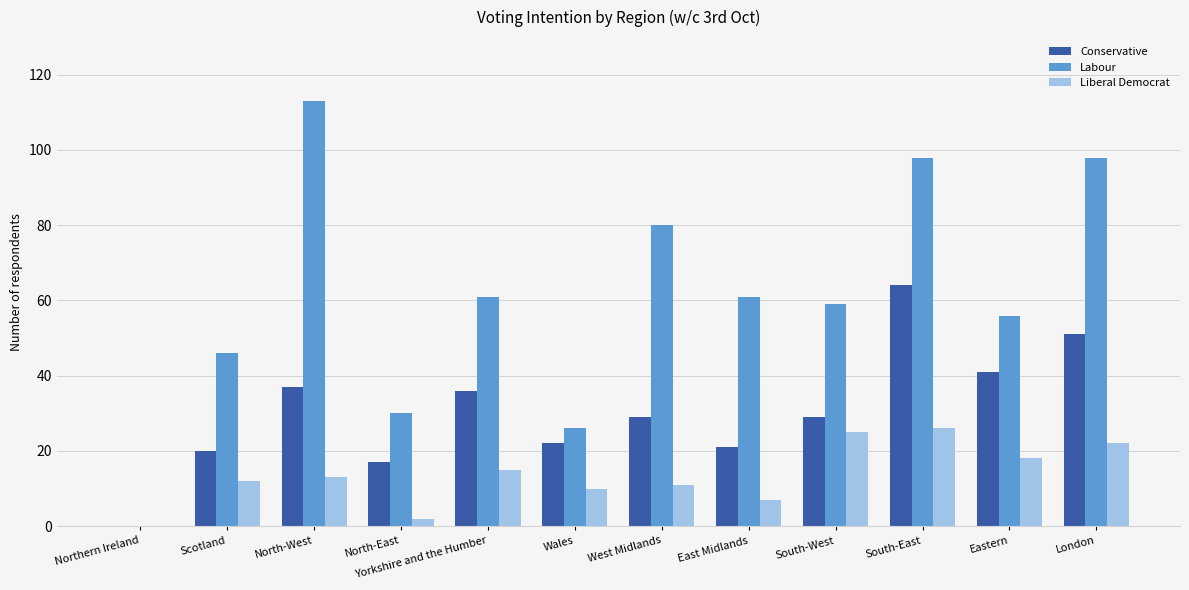

True or false: Labour has a value of 122 at West Midlands.

False